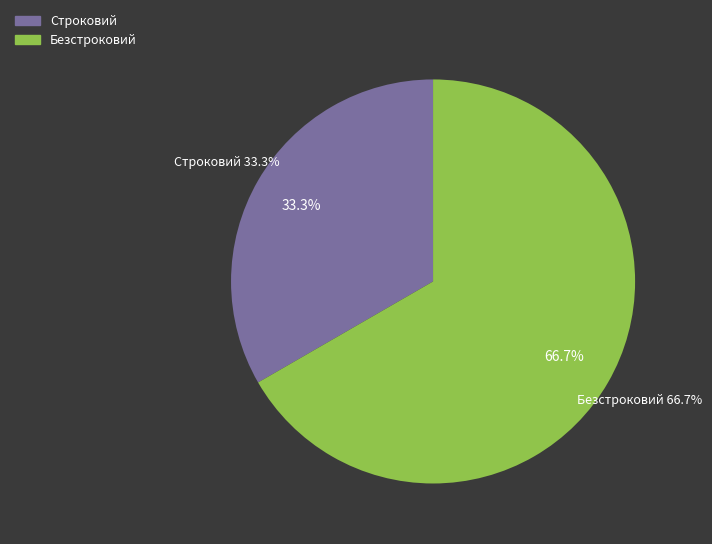

Count the number of slices in the pie.

2